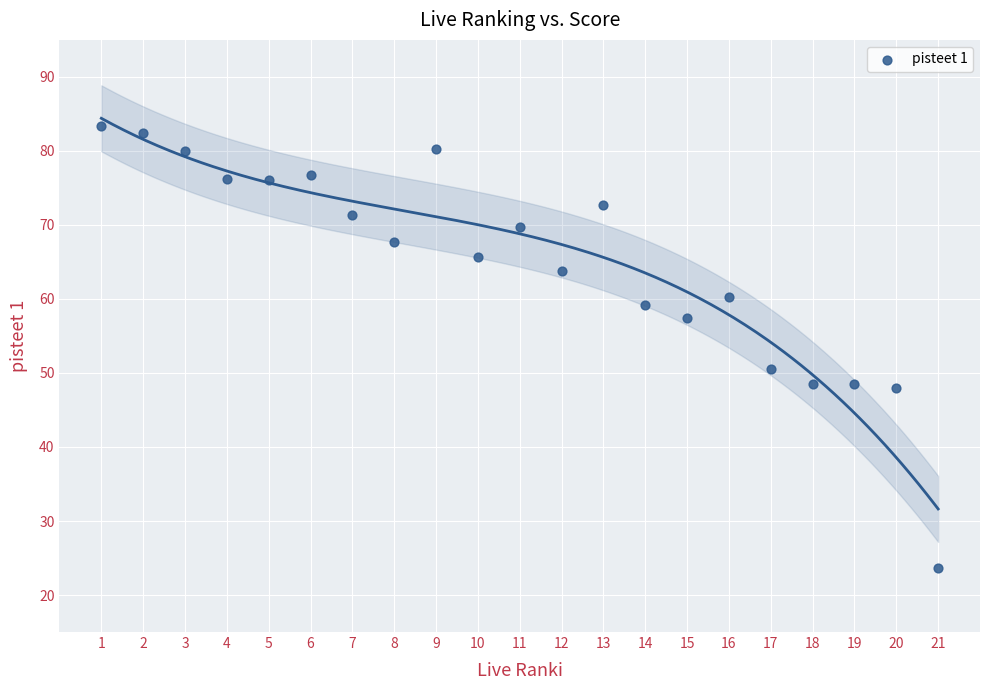

What is the range of Y values (max minus min)?

59.6